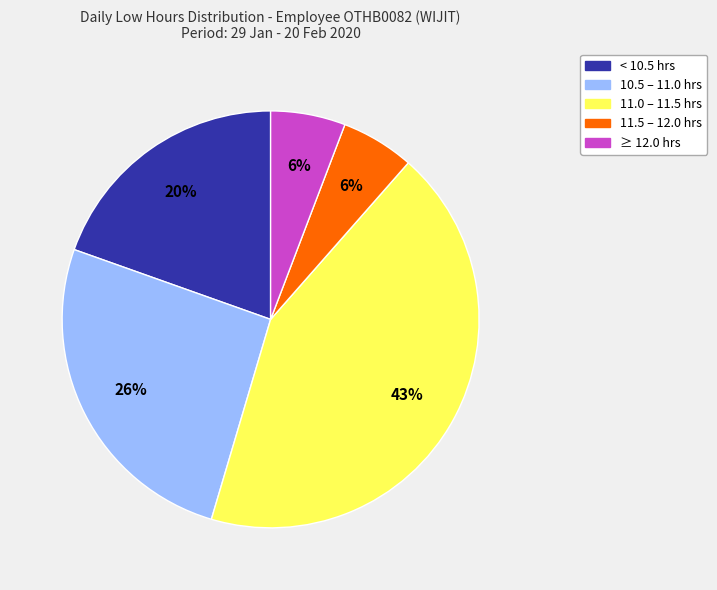

To the nearest percent, what is the difference between the largest and smallest slice percentages?

37%